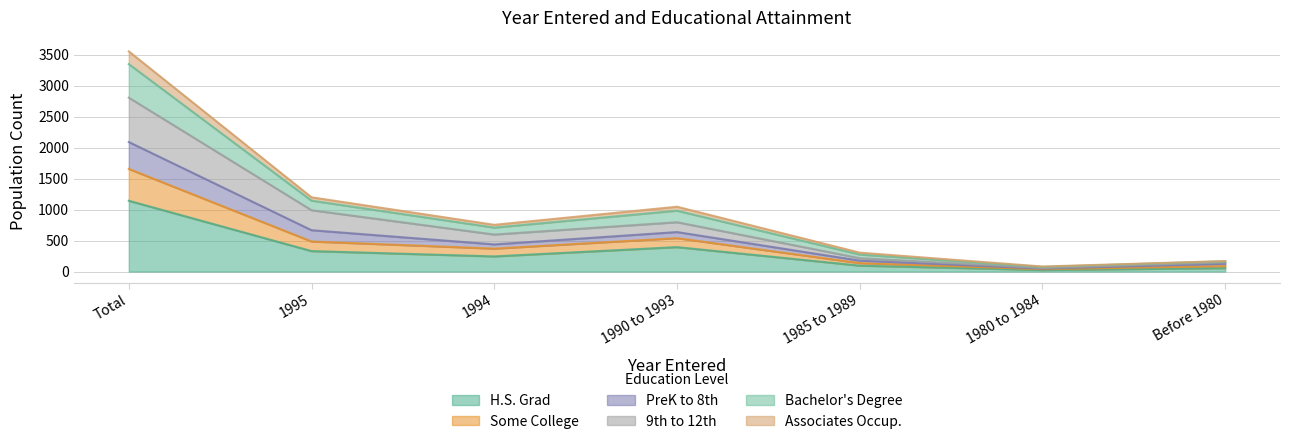

True or false: H.S. Grad has a value of 500 at 1995.

False